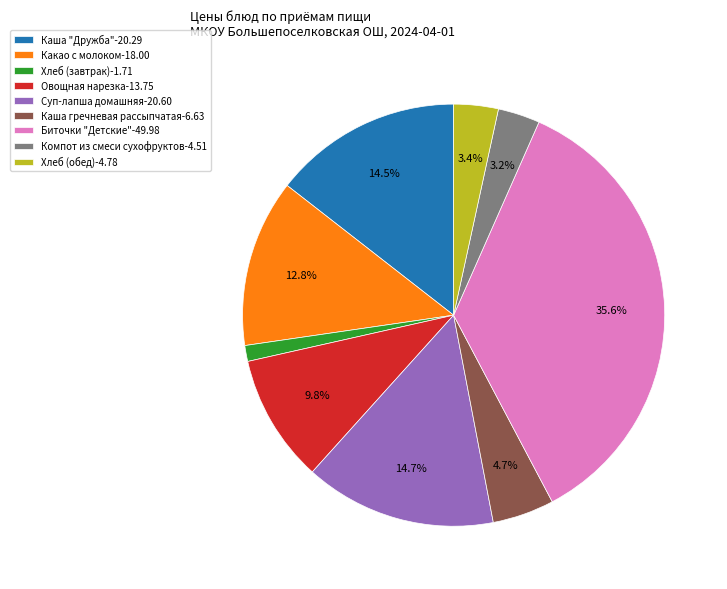

How many segments does this pie chart have?

9